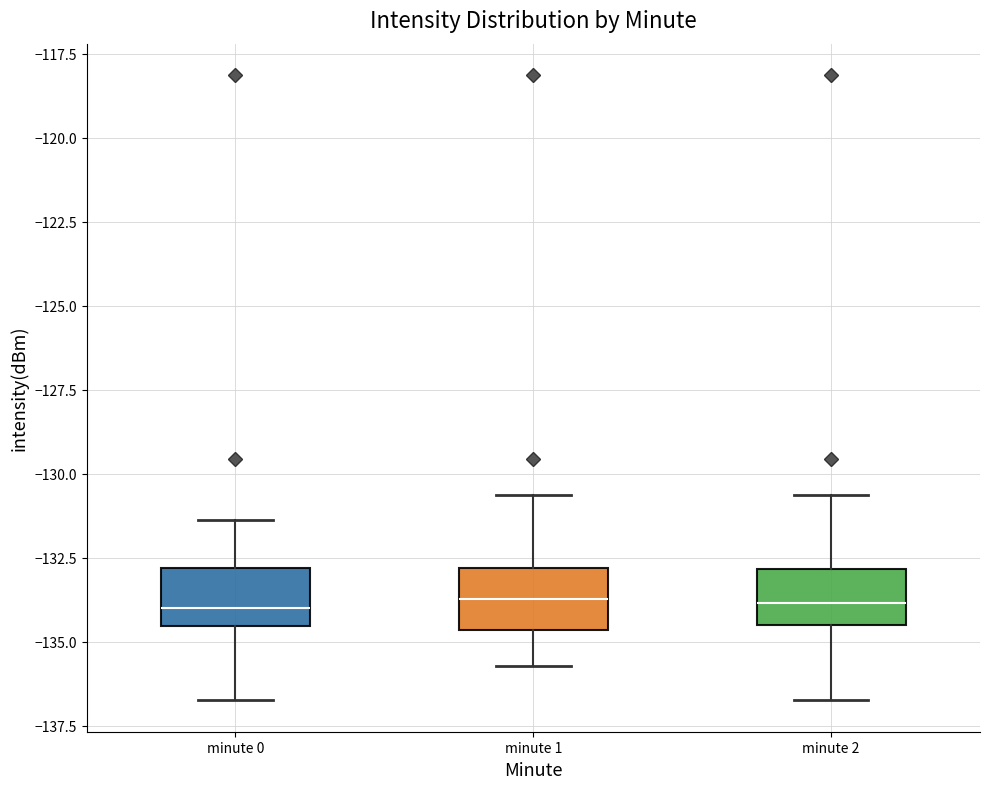

Reading left to right, transcribe this box plot: for each box, give where its median line is, the range the box spans, and where its two whiskers end, as read against the y-axis. The values are not printed on the chart, so give them approximately, as read against the axis.

minute 0: median -134.0, box -134.5 to -133.0, whiskers -136.5 to -131.5
minute 1: median -133.5, box -134.5 to -133.0, whiskers -135.5 to -130.5
minute 2: median -134.0, box -134.5 to -133.0, whiskers -136.5 to -130.5